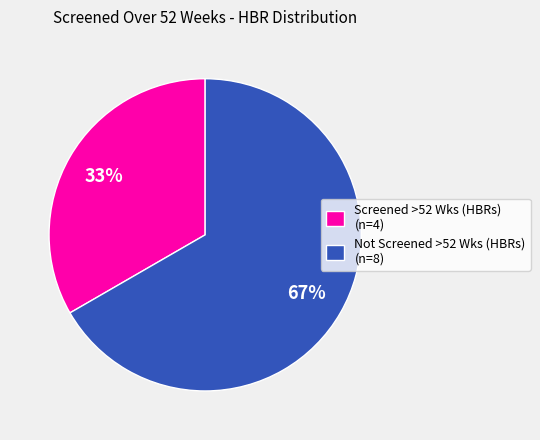

Rank the categories by value from highest to lowest.

Not Screened >52 Wks (HBRs) (n=8), Screened >52 Wks (HBRs) (n=4)